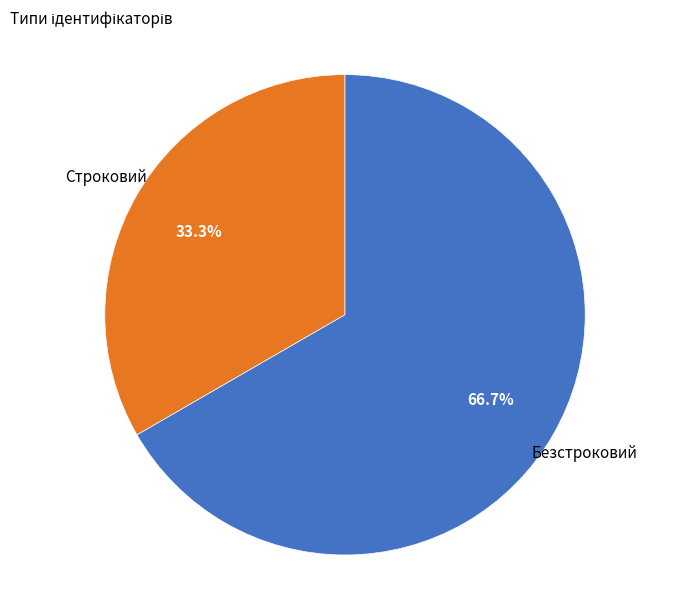

How many segments does this pie chart have?

2